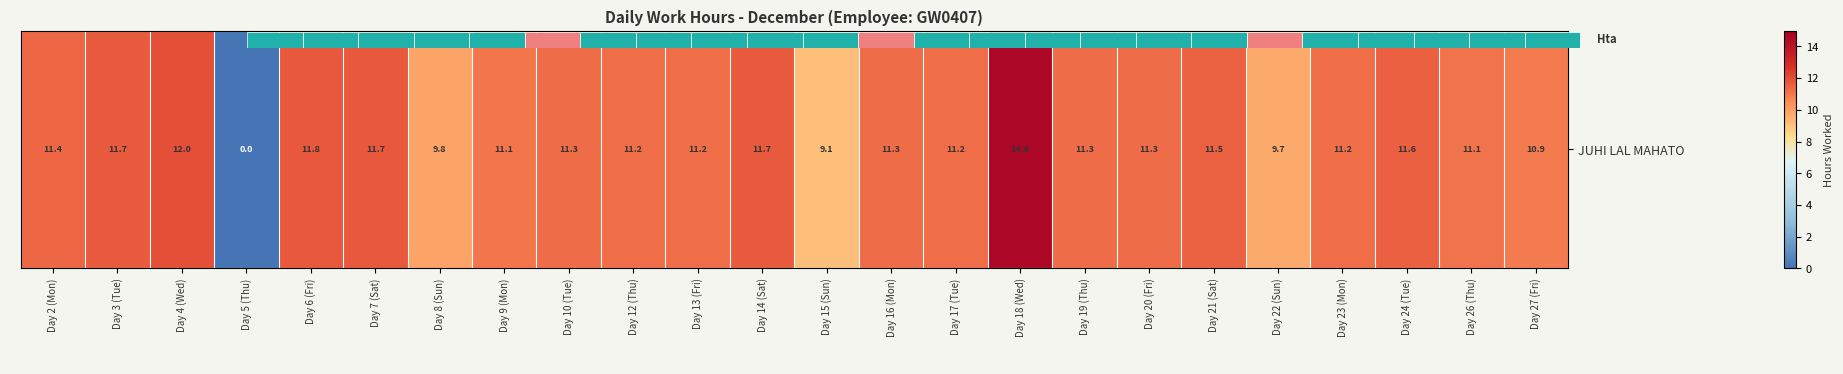

Which category has the highest value across all series?

Day 18 (Wed)